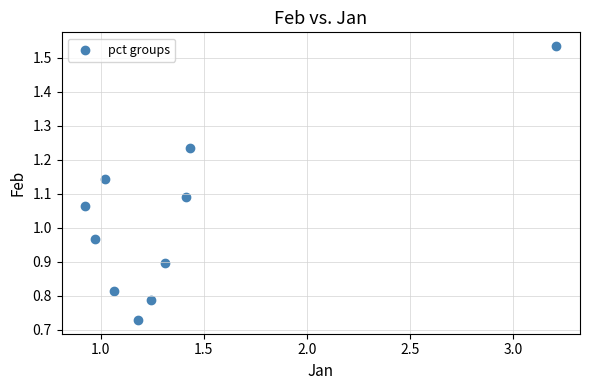

What is the average X value?

1.4